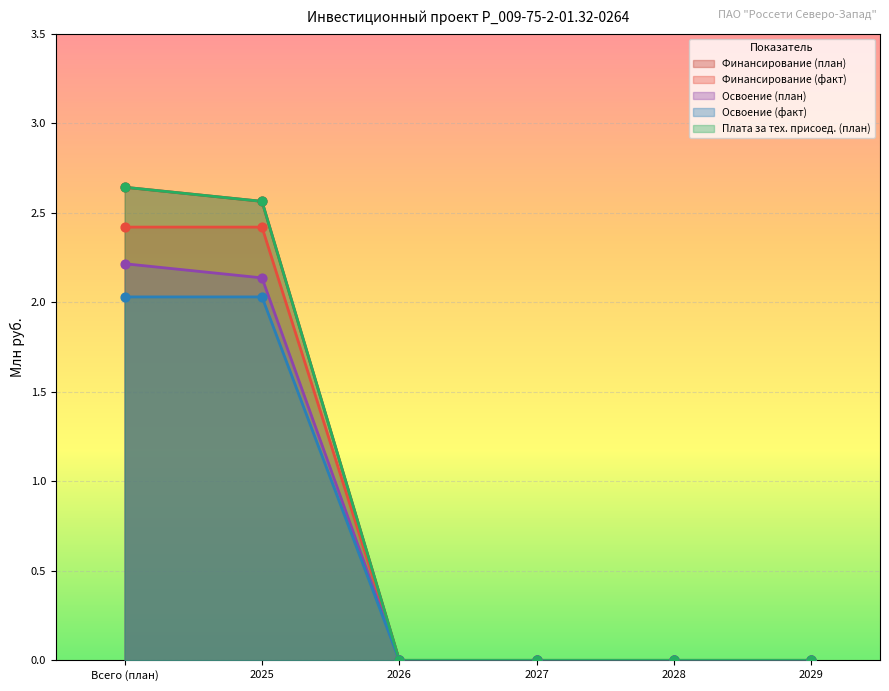

What are all the series names shown in the legend?

Финансирование (план), Финансирование (факт), Освоение (план), Освоение (факт), Плата за тех. присоед. (план)